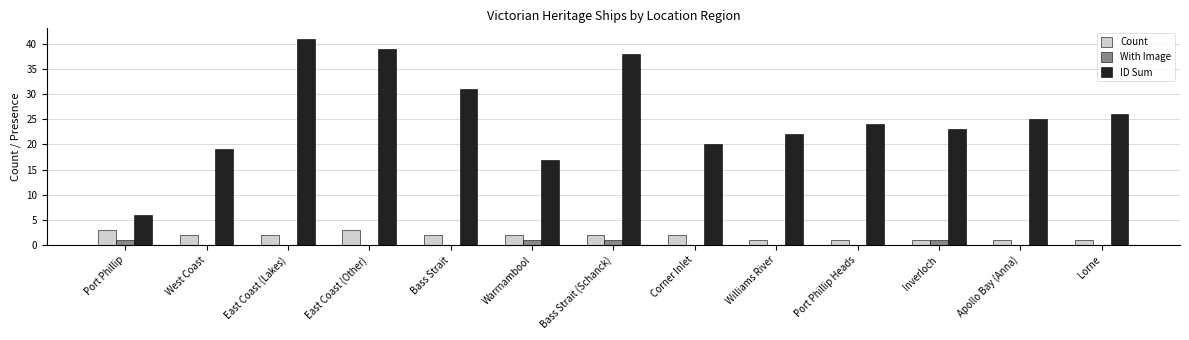

At which label is ID Sum closest to 23?

Inverloch